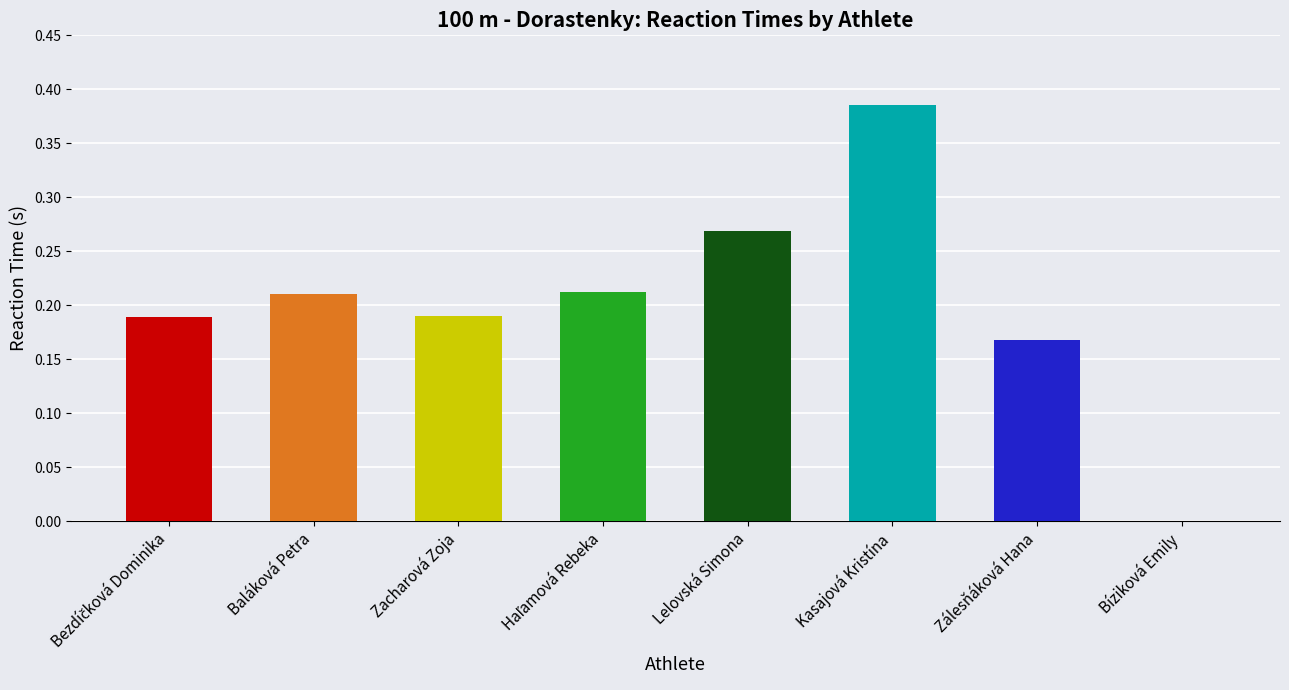

Reading left to right, extract all data points from this chart.

0.2	0.2	0.2	0.2	0.3	0.4	0.2	-0.0